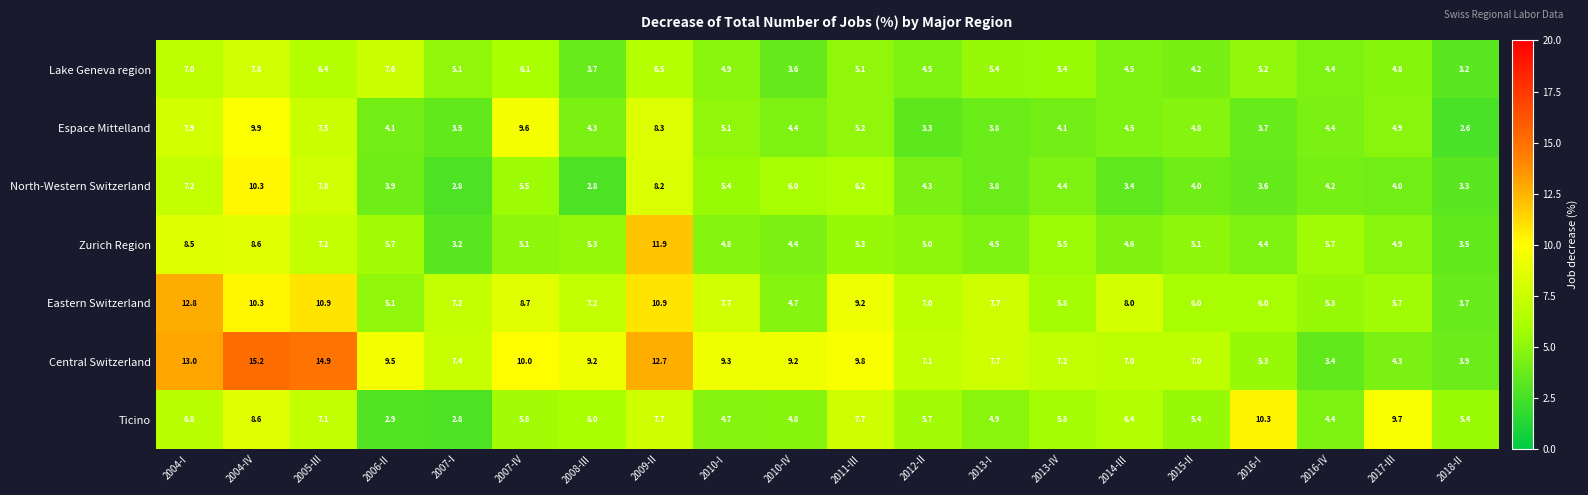

What is the difference between the maximum and minimum values in the Central Switzerland series?

11.8